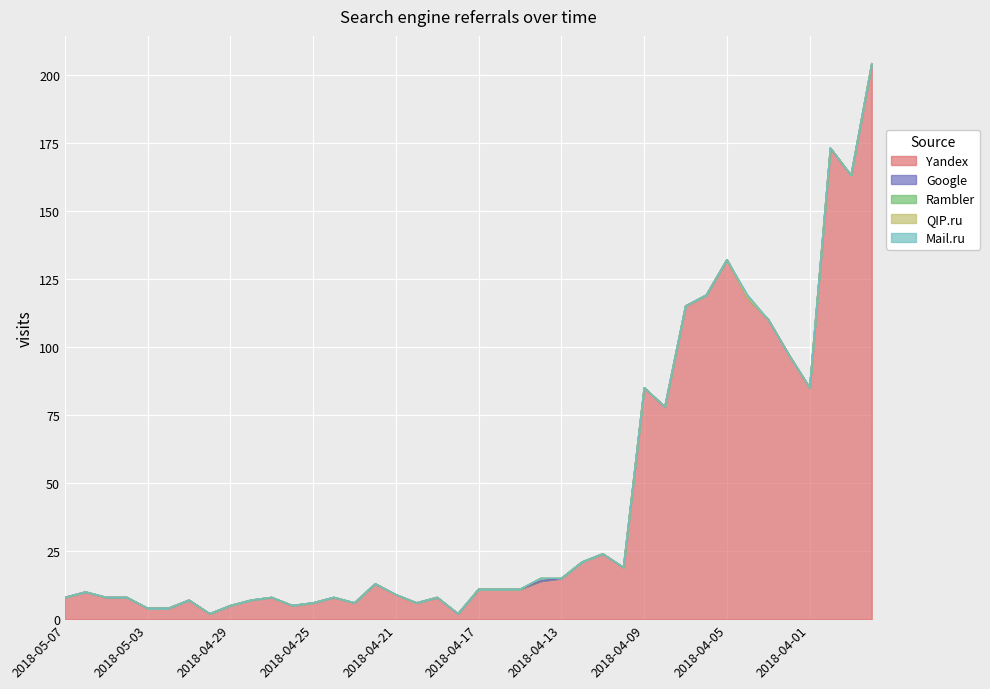

How many values in the Yandex series exceed 11?

18